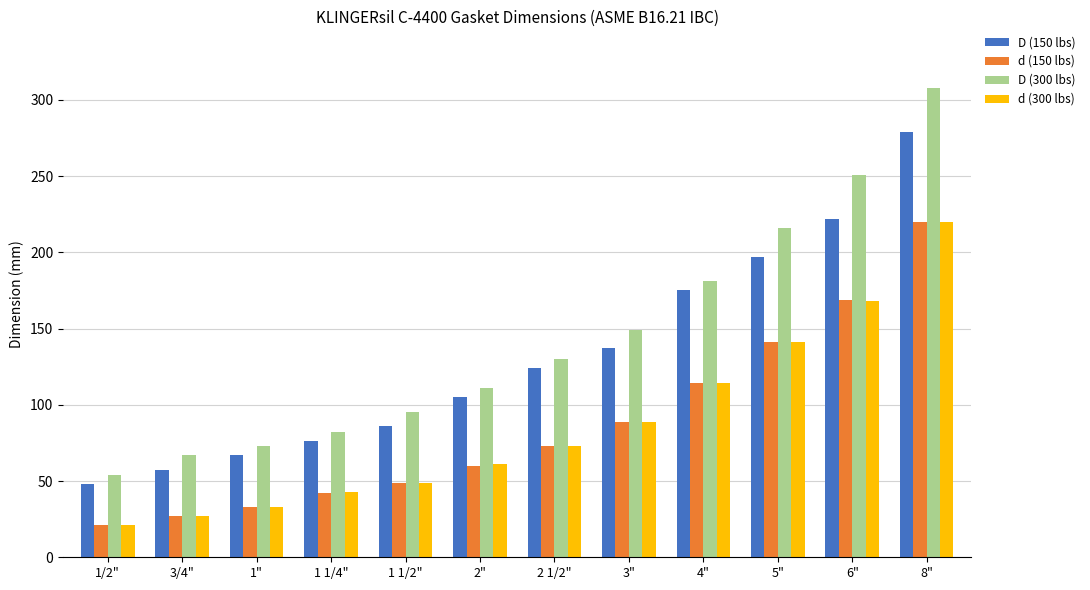

What is the greatest value displayed?

308